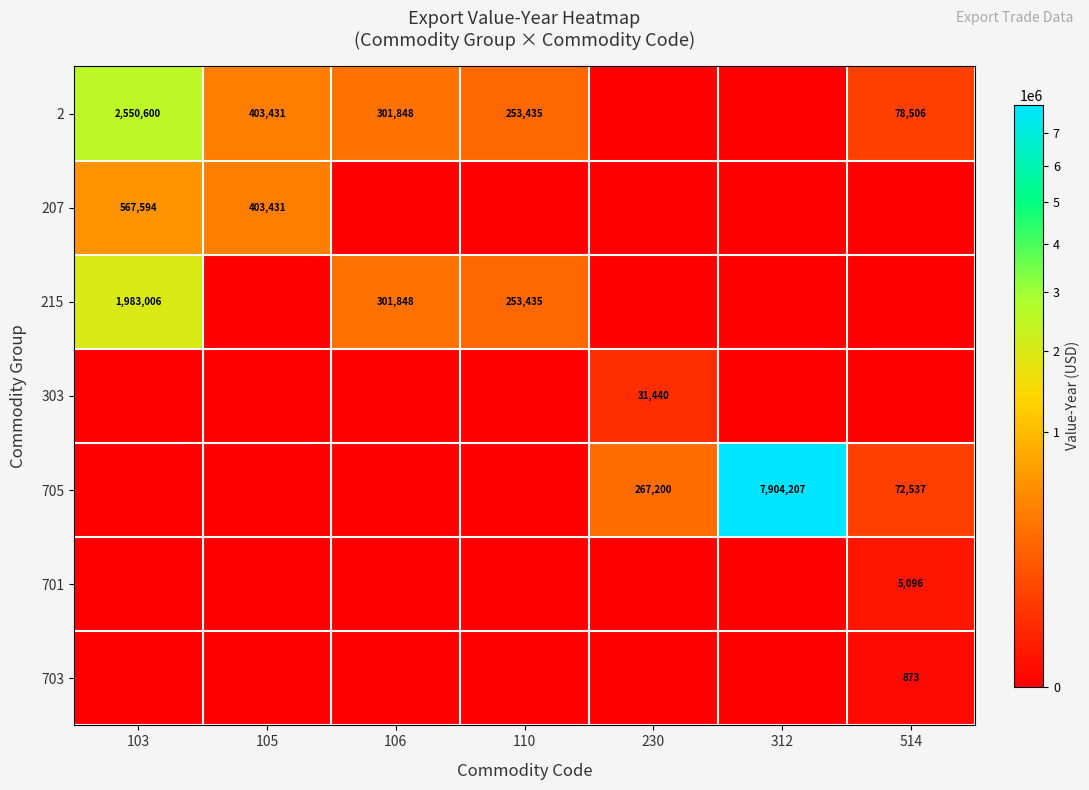

How many distinct data groups are displayed?

7